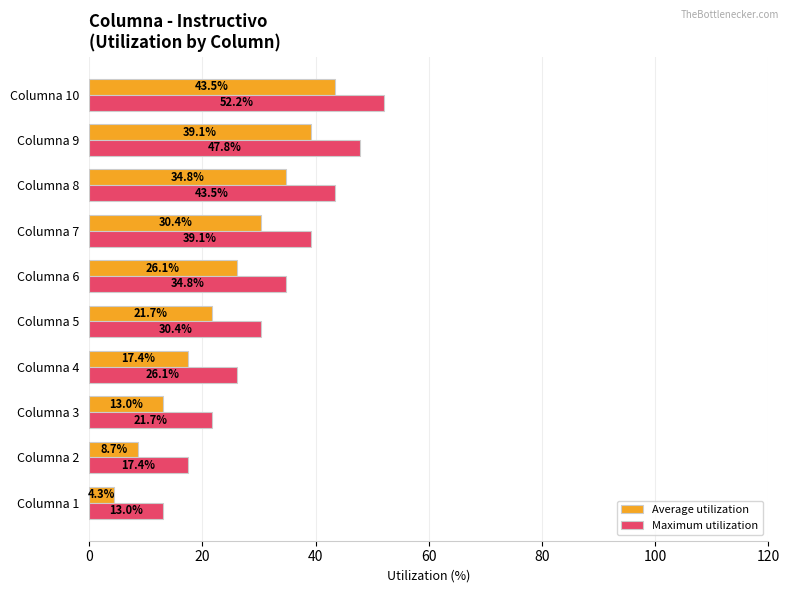

What is the average value of the Maximum utilization series?

32.6